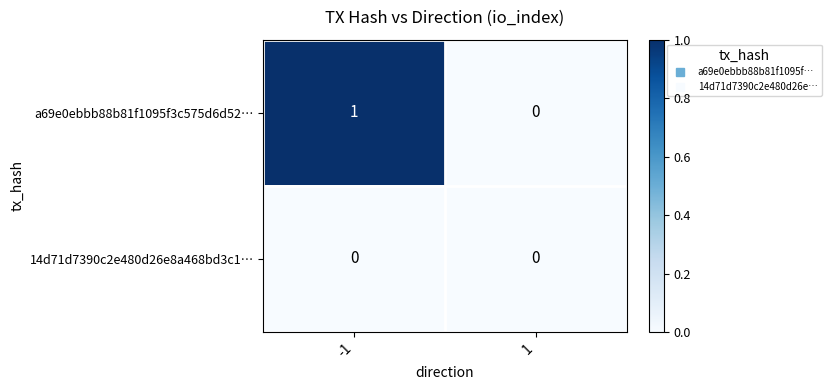

At -1, list the series in order from smallest to largest.

14d71d7390c2e480d26e8a468bd3c1…, a69e0ebbb88b81f1095f3c575d6d52…